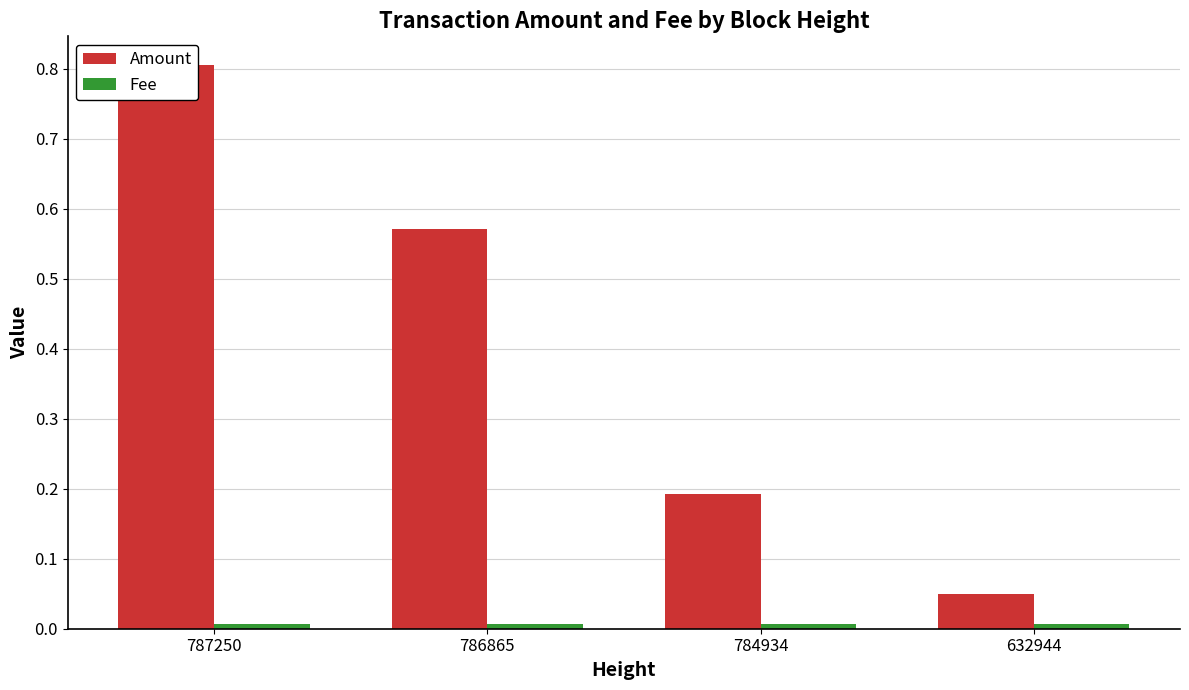

Which has a higher value, 632944 or 787250?

787250